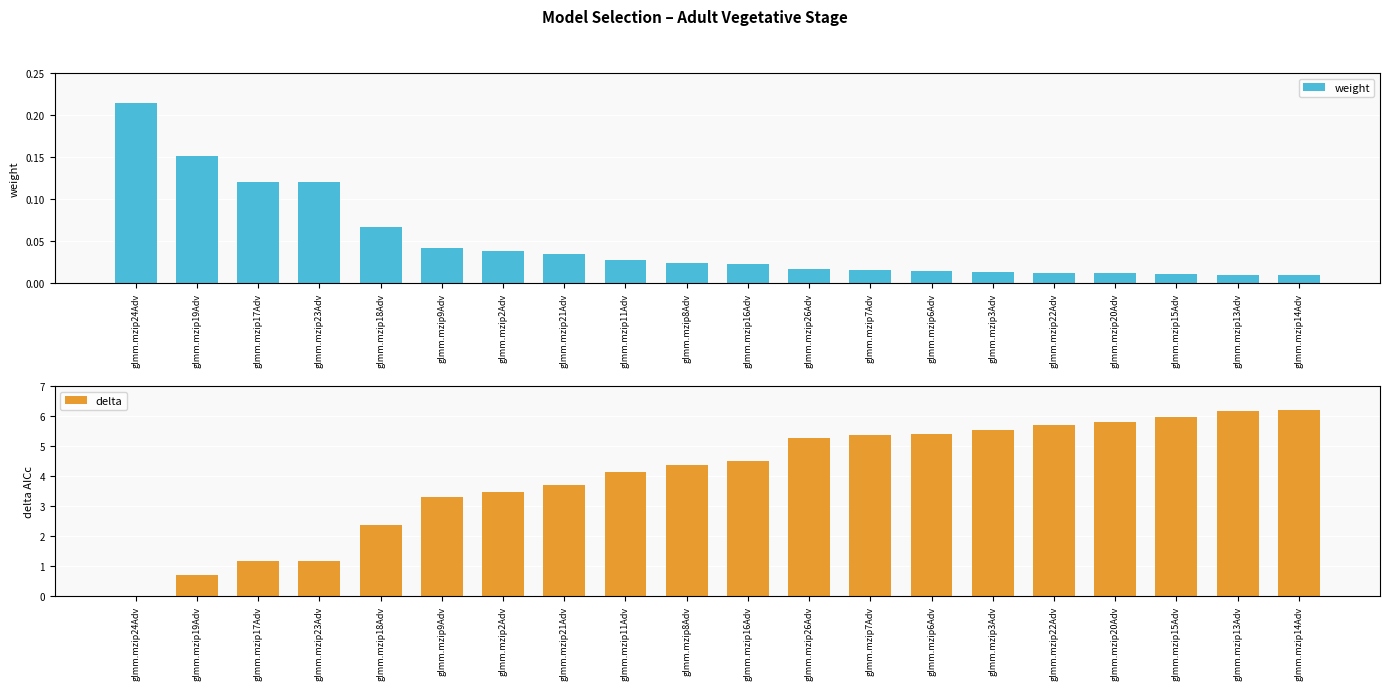

How many bars are there in total?

40